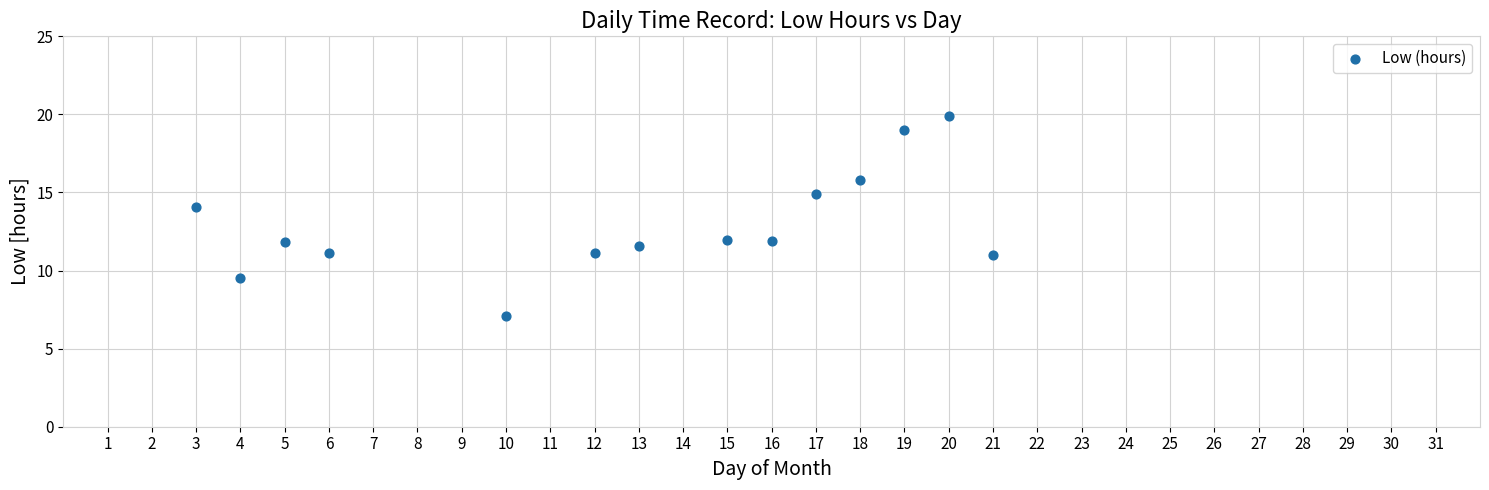

What is the range of Y values (max minus min)?

12.9